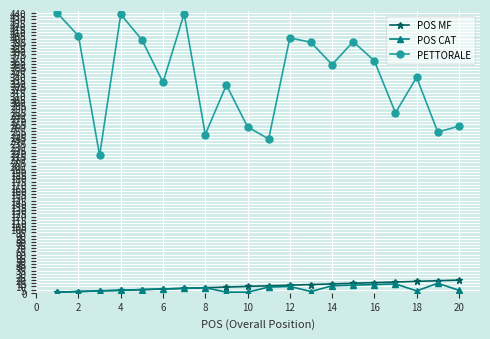

Which series has the widest spread of values?

PETTORALE